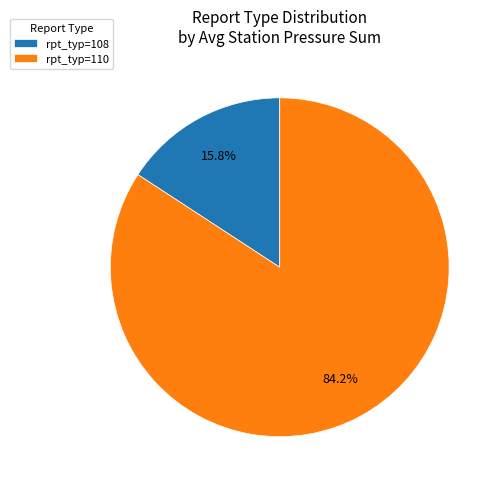

Is there a majority slice in this chart?

Yes